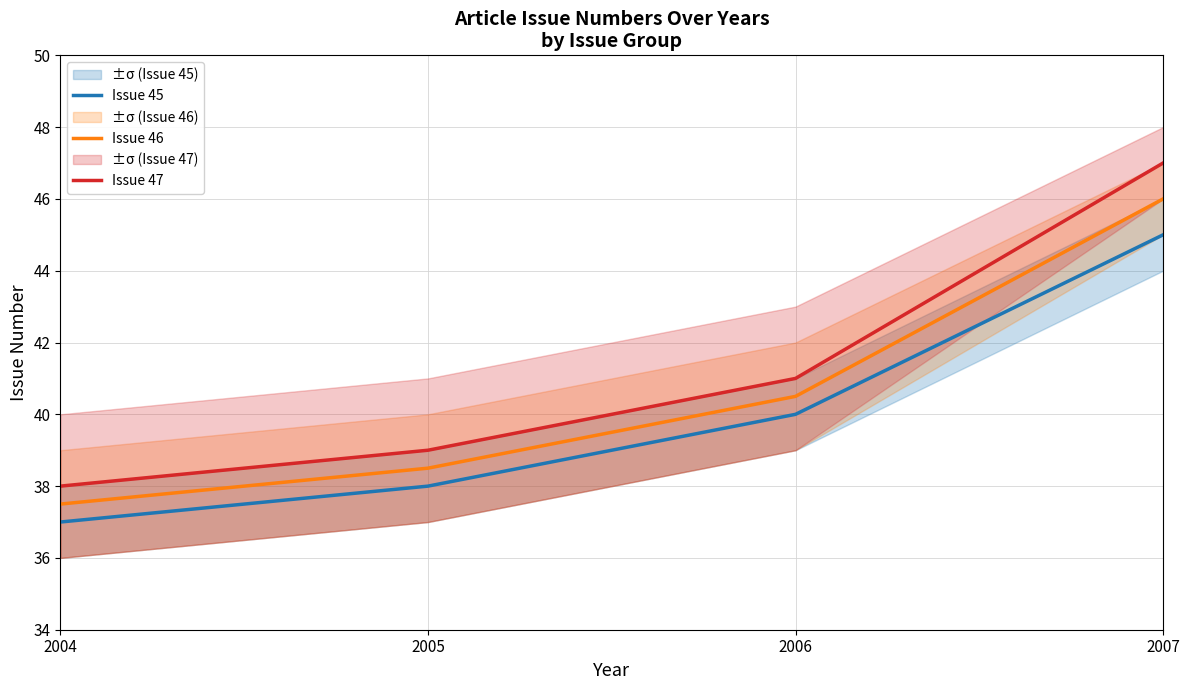

What is the difference between the Issue 46 values at 2006 and 2005?

2.0